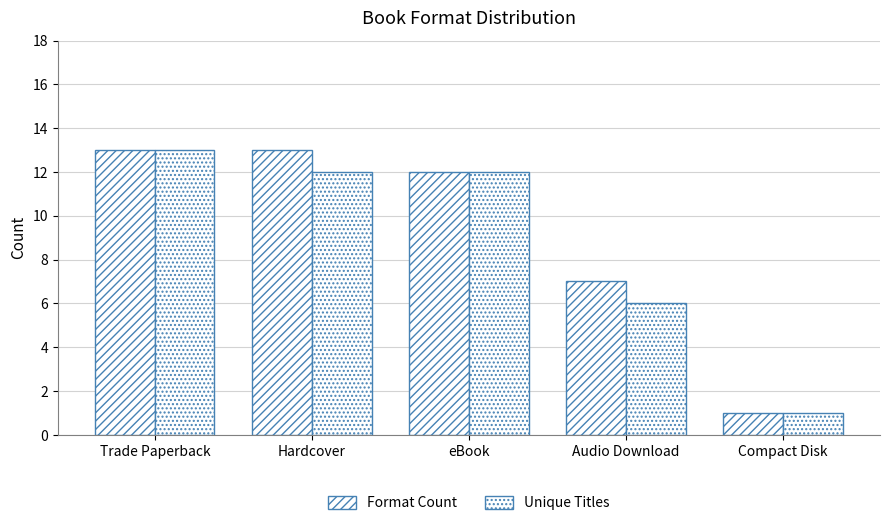

How many groups of bars are there?

5